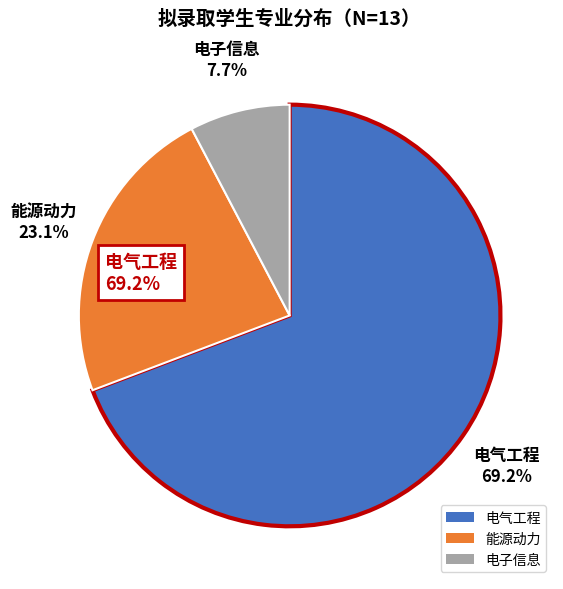

Combined, do 能源动力 and 电气工程 account for over 50%?

Yes